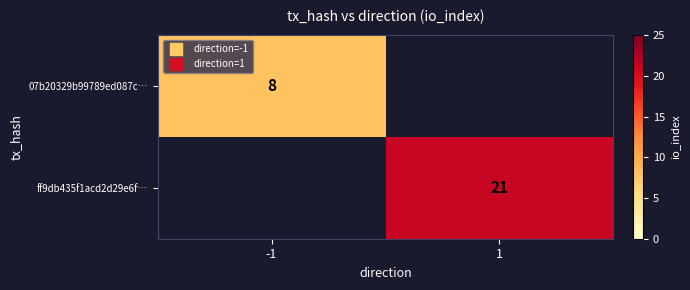

List the labels in order of ff9db435f1acd2d29e6f… value, largest first.

1, -1